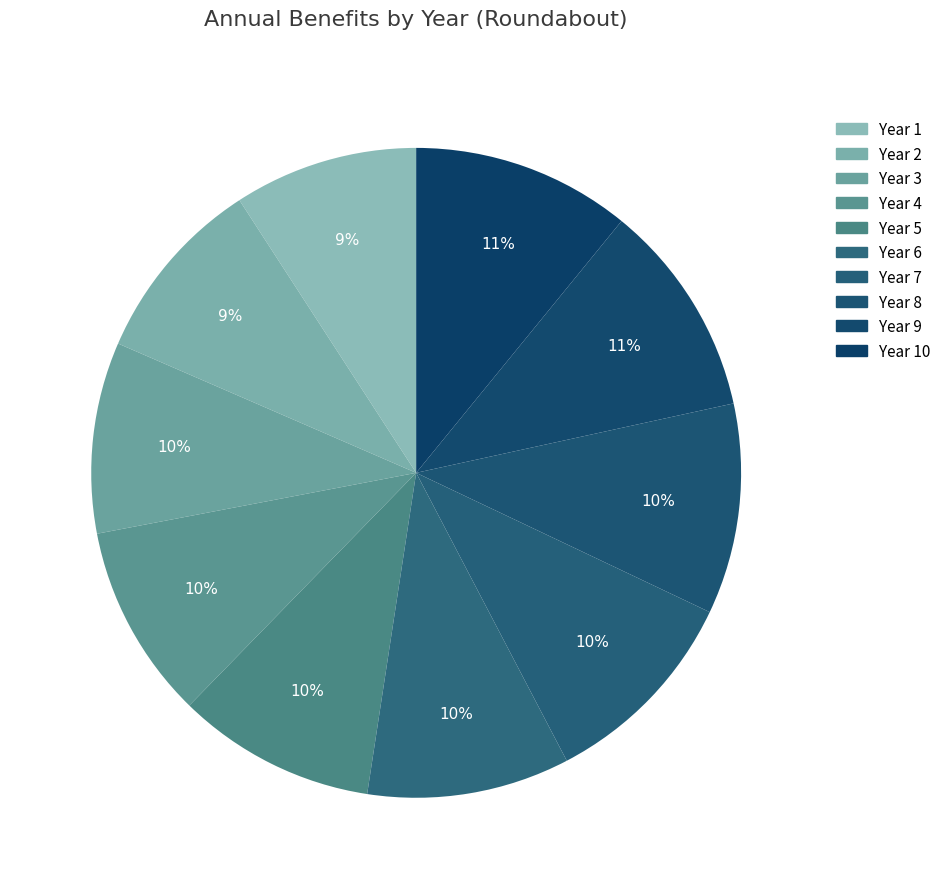

Is there any slice that represents more than half of the pie?

No